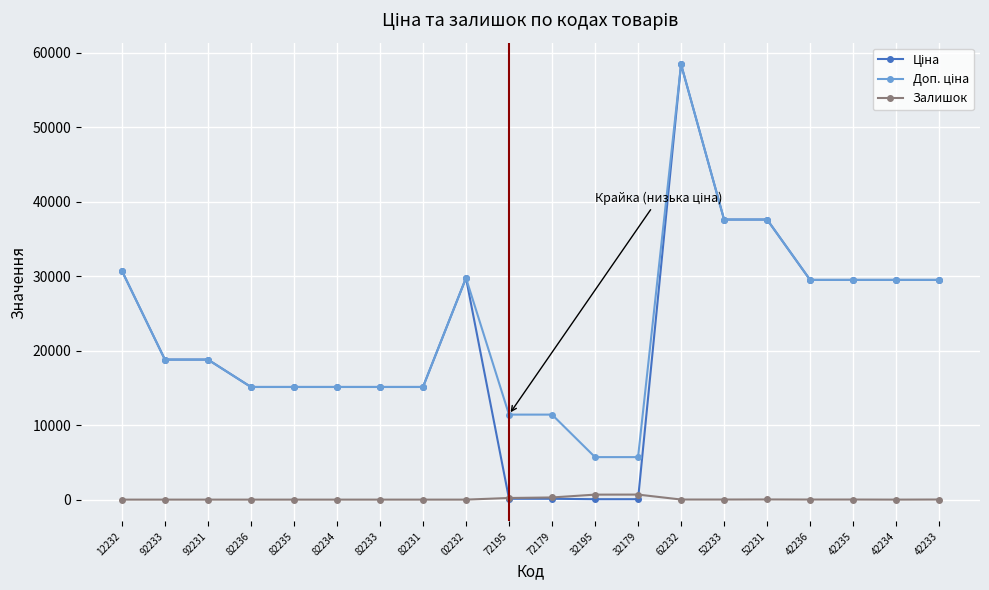

At which category is the sum across all series the highest?

62232